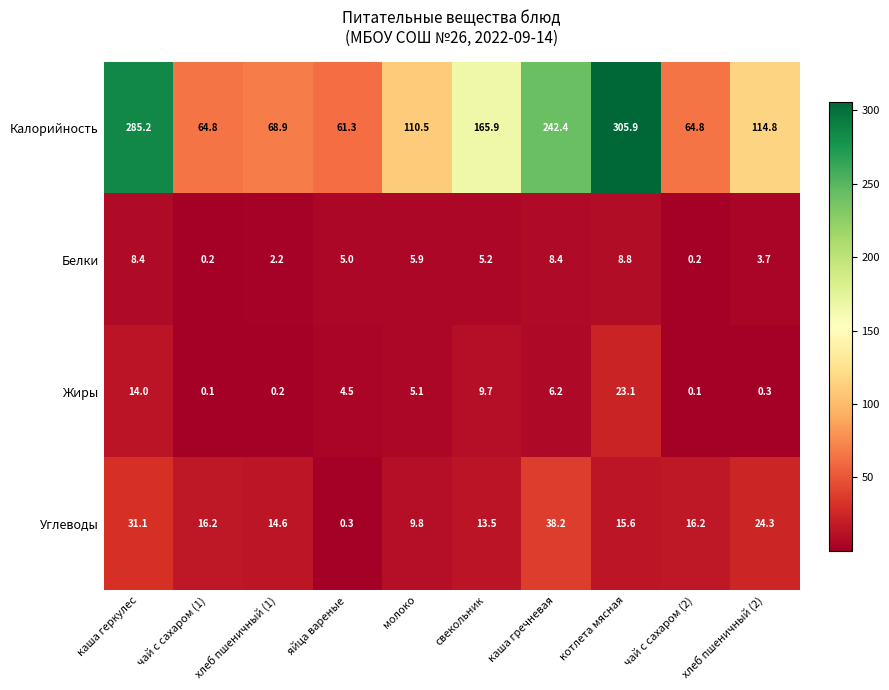

True or false: Белки has a value of 5.9 at молоко.

True